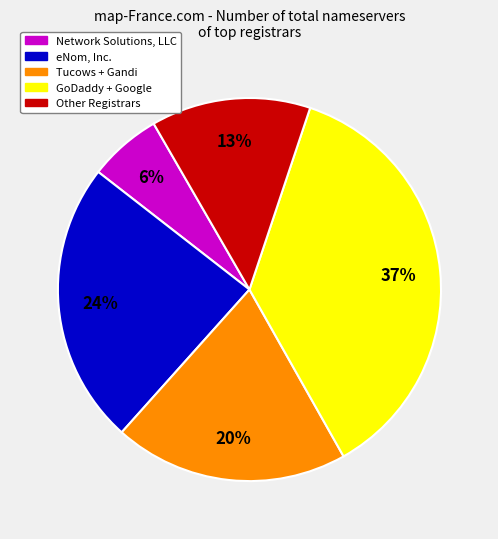

Count the number of slices in the pie.

5